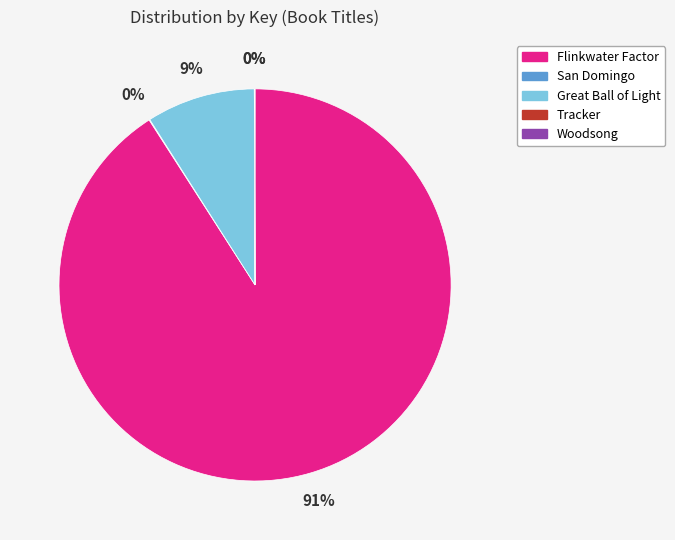

To the nearest percent, what is the difference between the largest and smallest slice percentages?

91%